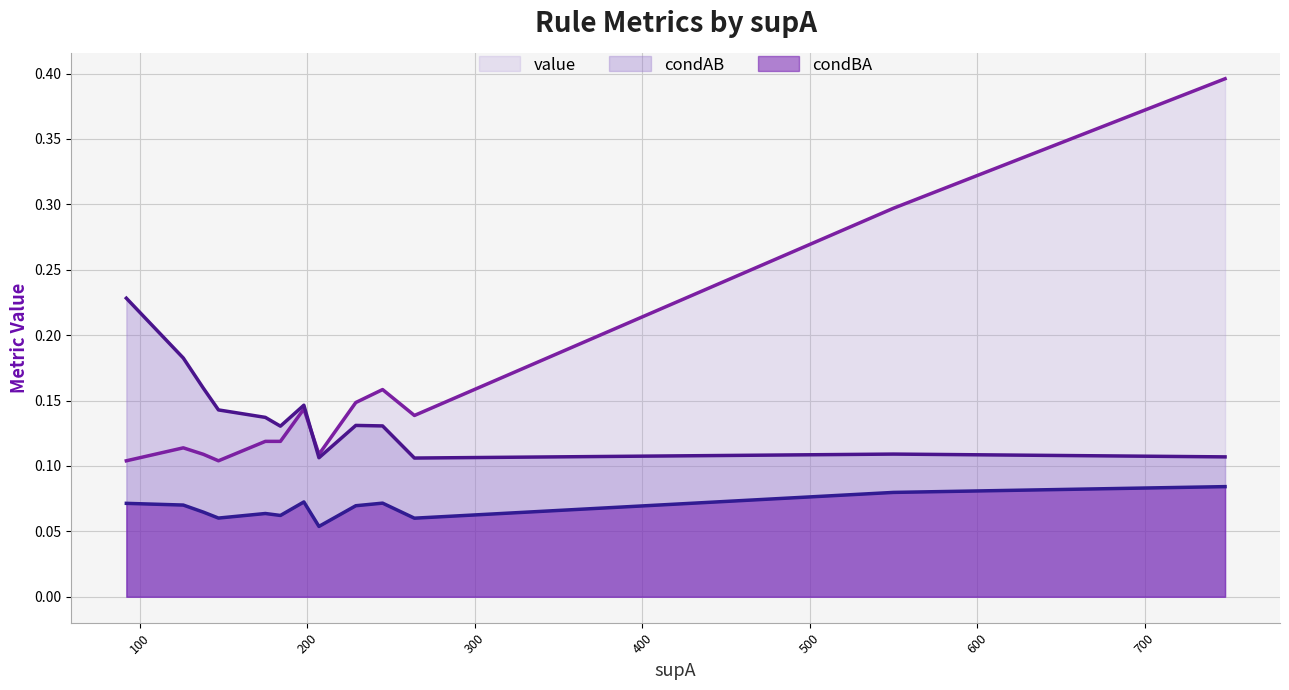

What is the sum of all condAB line values?

1.8